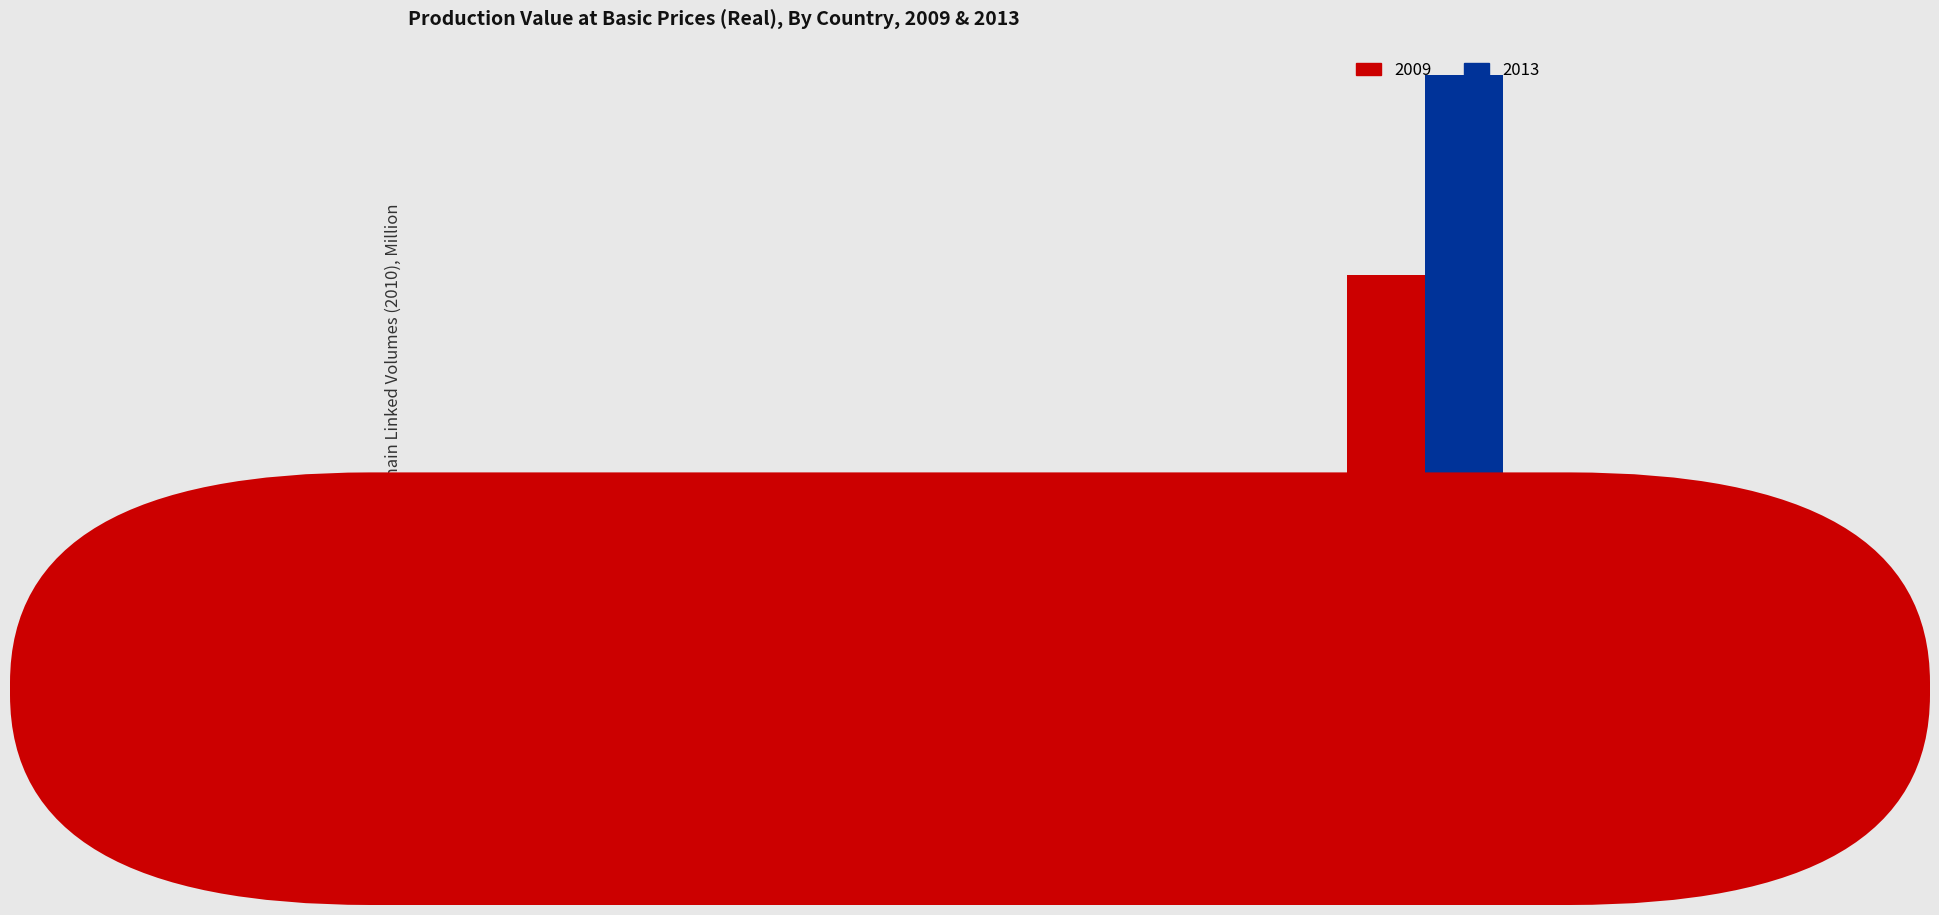

What is the value of the 2013 bar at the 2nd from the left?

11.0